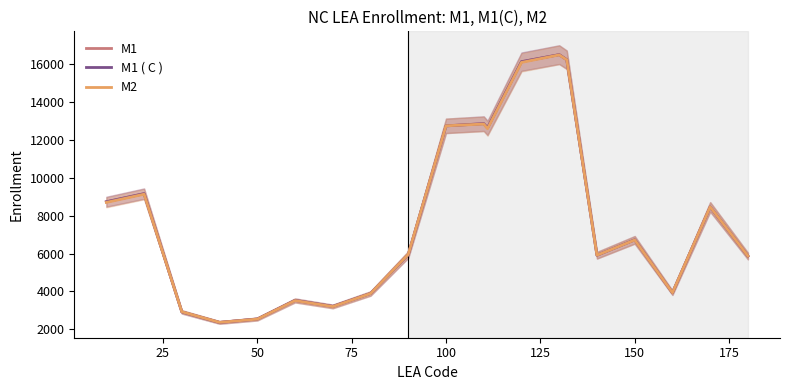

At 150, list the series in order from smallest to largest.

M2, M1 ( C ), M1